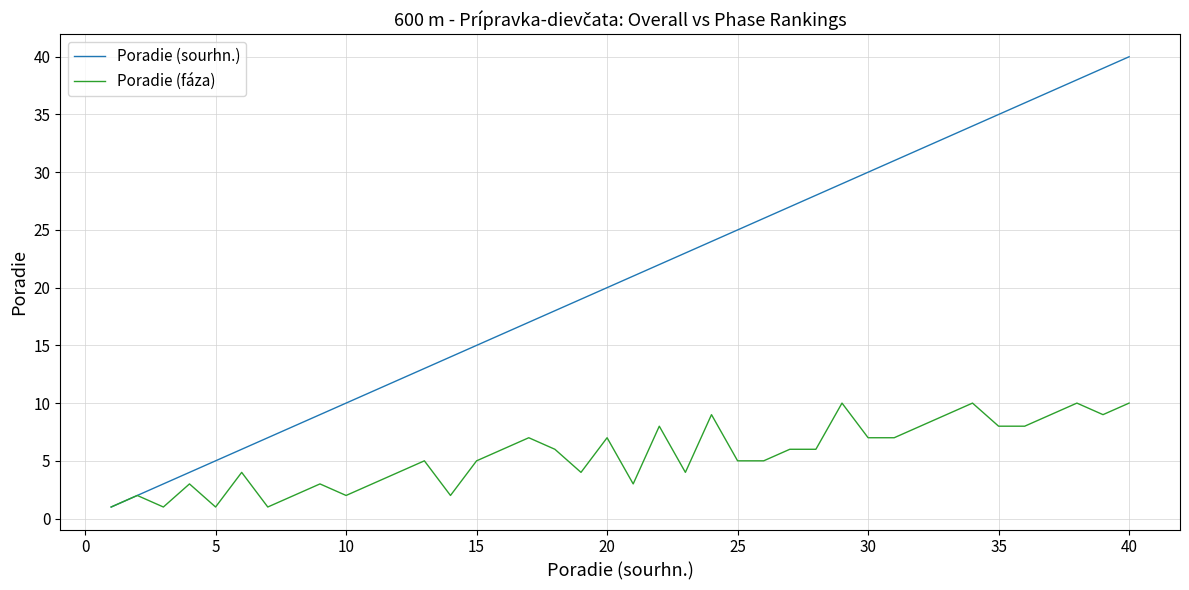

What is the highest value of the Poradie (fáza) series?

10